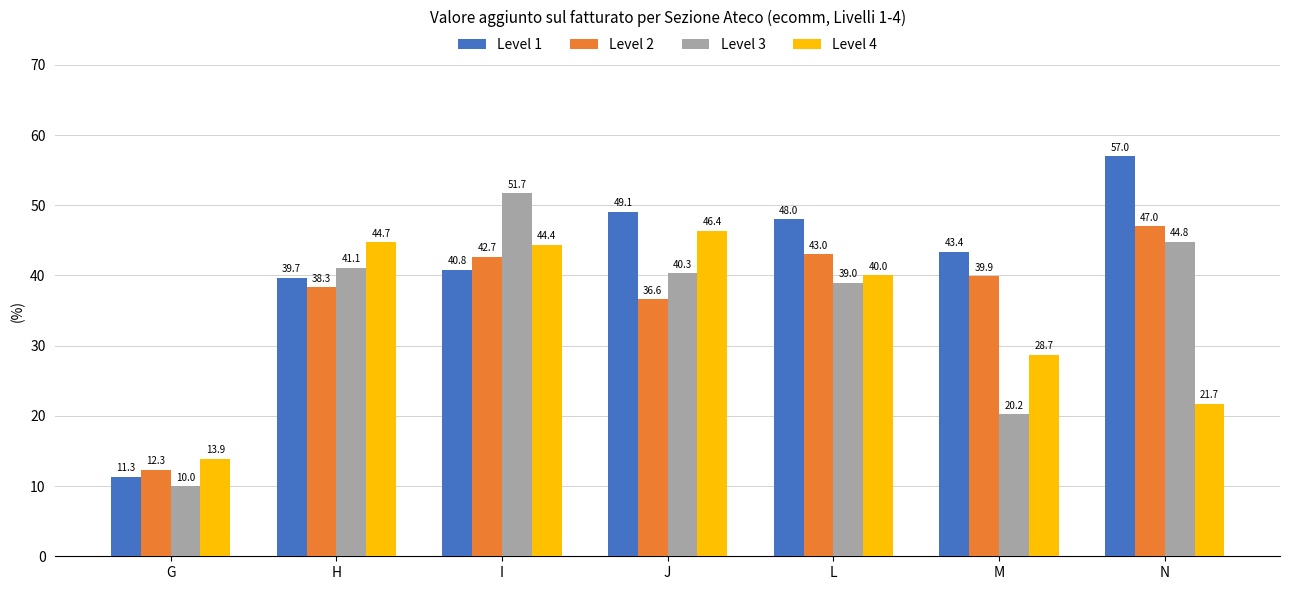

The Level 2 series shows 60.5 at M. True or false?

False